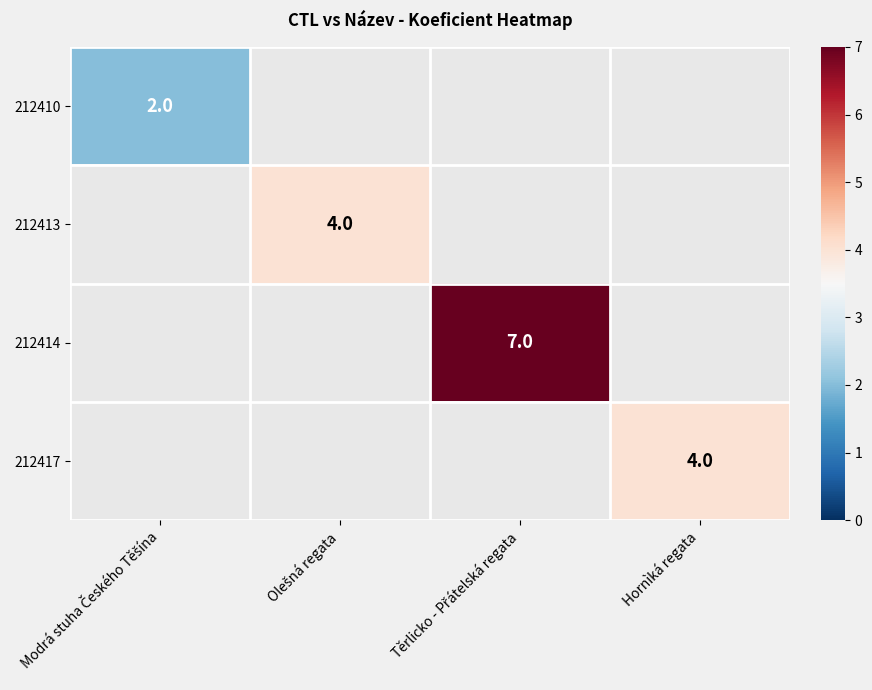

True or false: 212417 has a value of 4 at Hornìká regata.

True